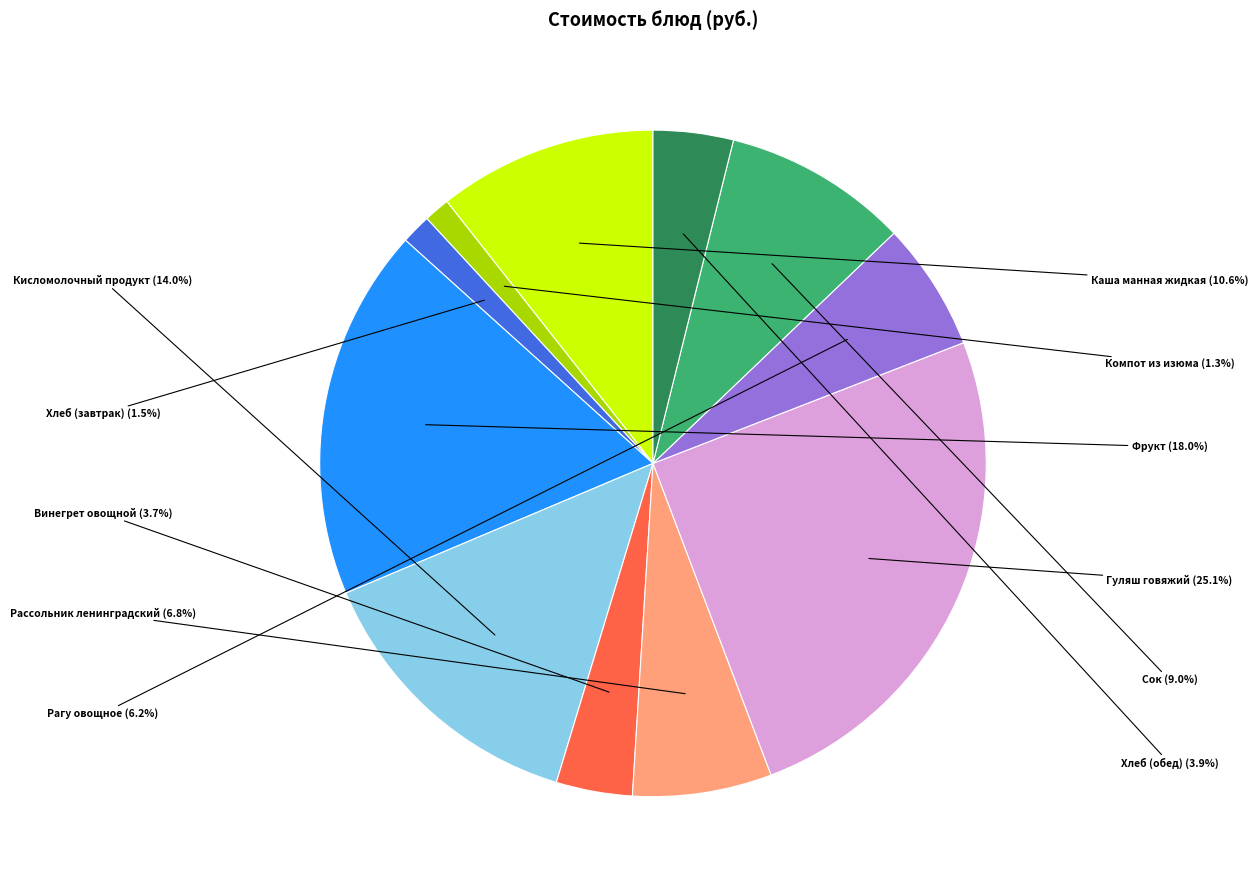

What is the total percentage of Гуляш говяжий and Винегрет овощной?

28.8%